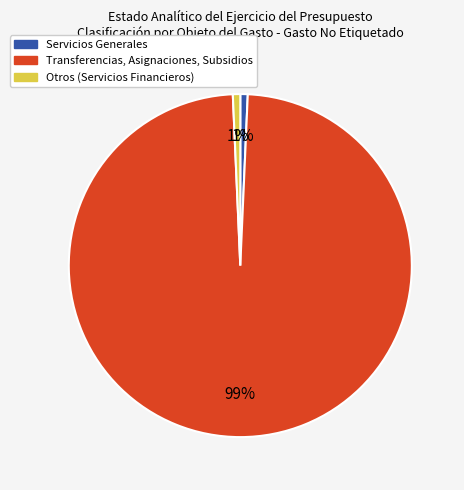

Count the number of slices in the pie.

3